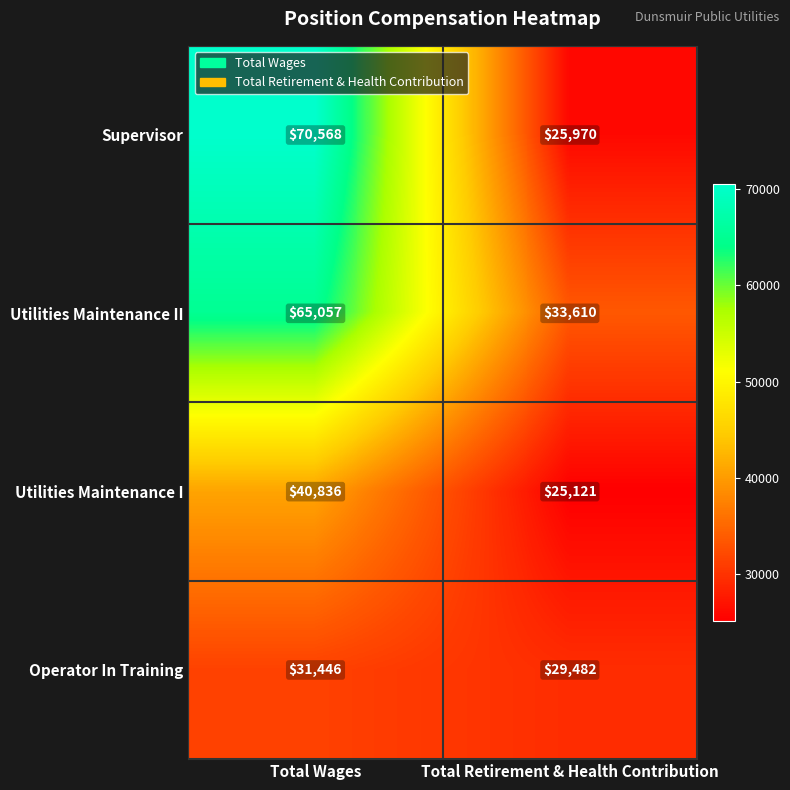

Rank the series by their maximum value, from highest to lowest.

Supervisor, Utilities Maintenance II, Utilities Maintenance I, Operator In Training